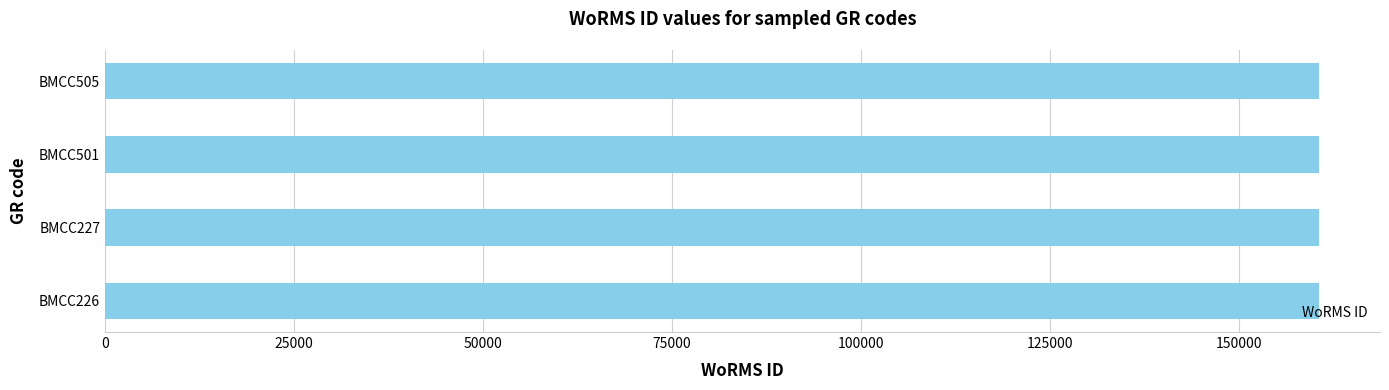

What is the greatest value displayed?

160591